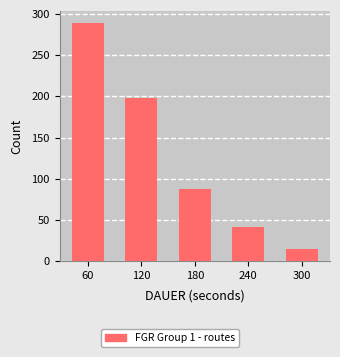

What is the smallest value displayed?

15